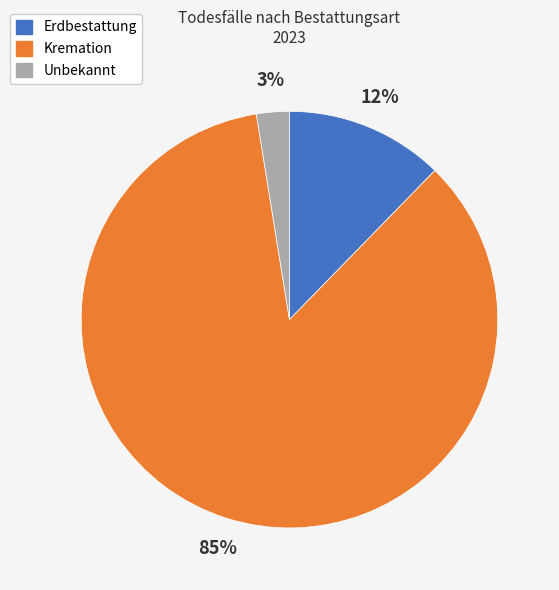

What is the smallest slice in the pie chart?

Unbekannt